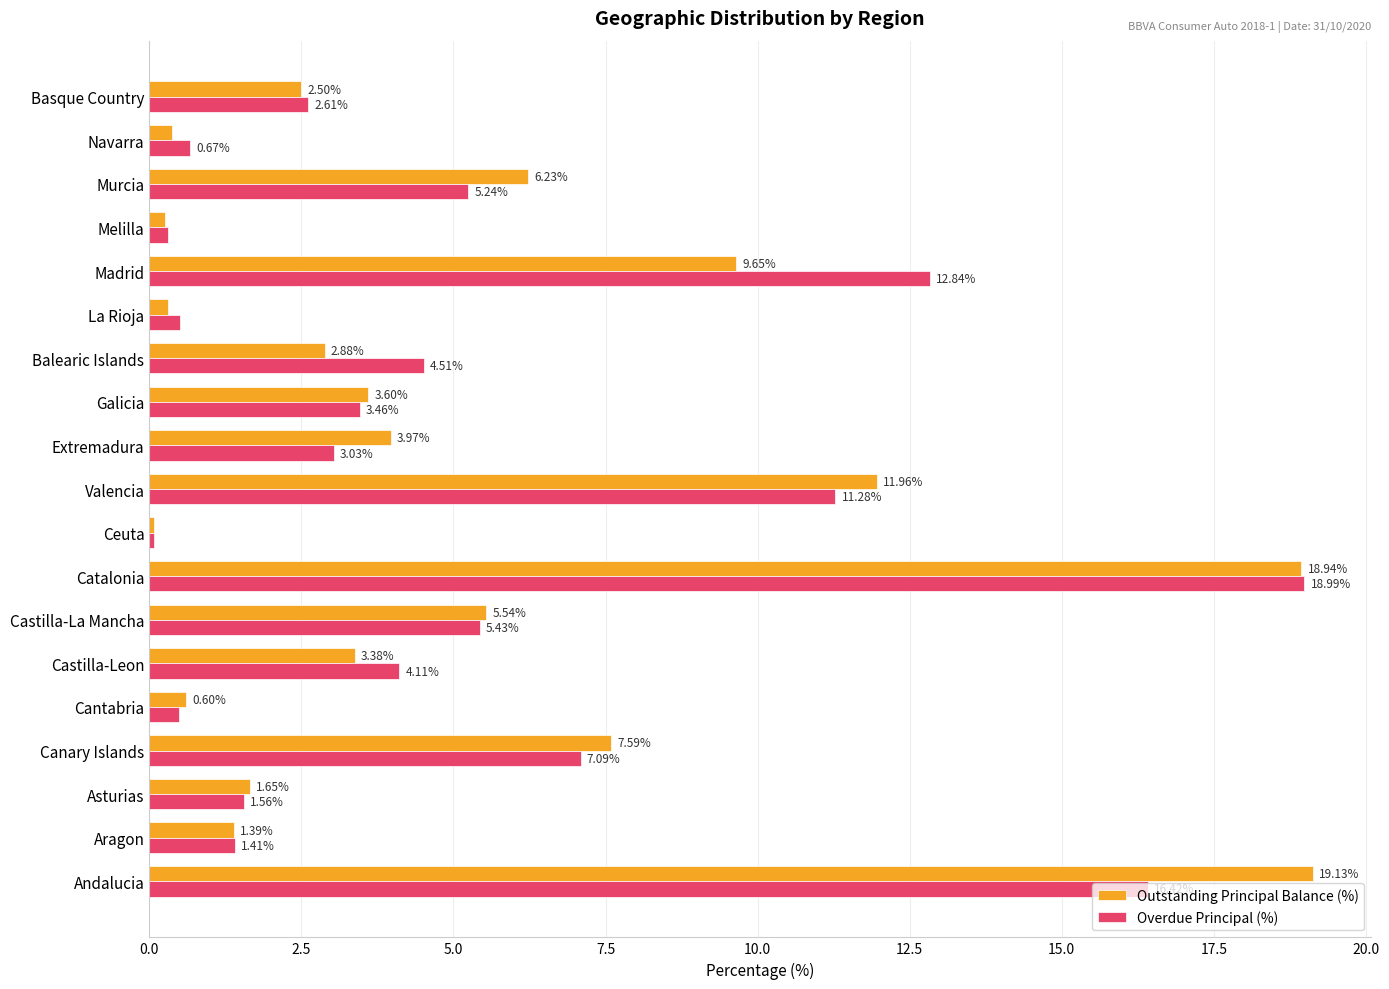

Which category has the lowest value across all series?

Ceuta